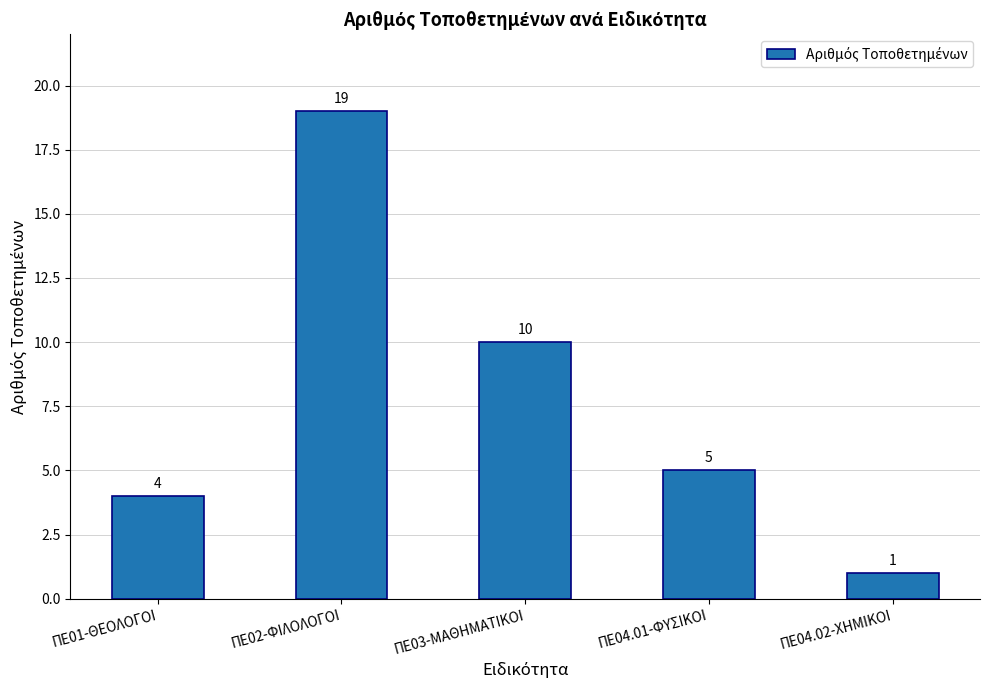

The chart shows a value of 2 at ΠΕ04.01-ΦΥΣΙΚΟΙ. True or false?

False